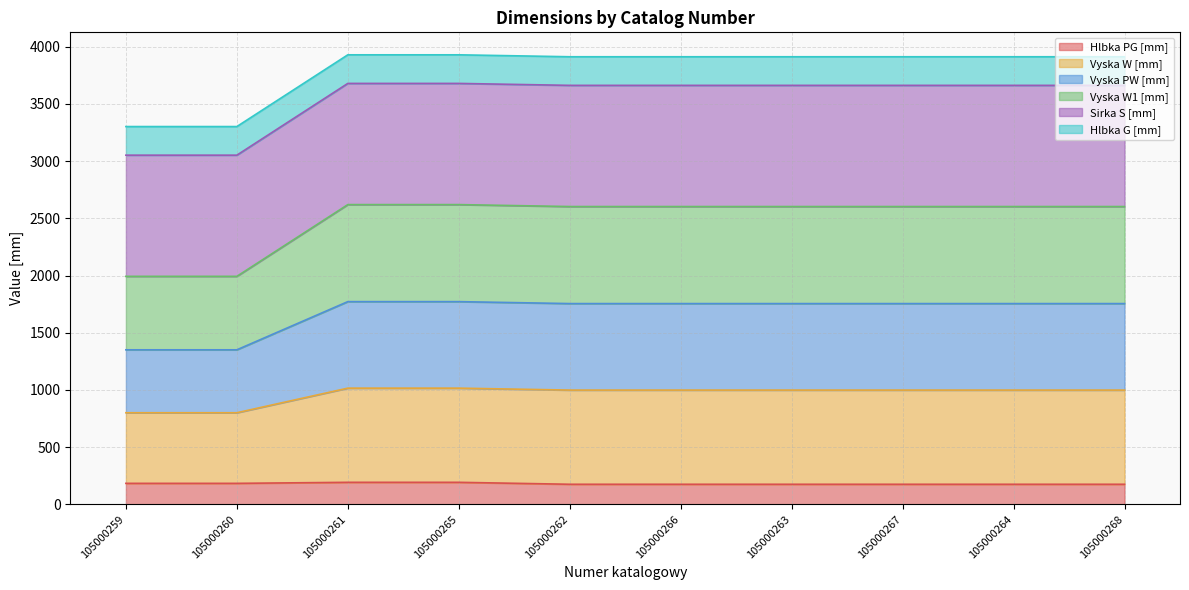

At how many categories does at least one series exceed 2456?

10